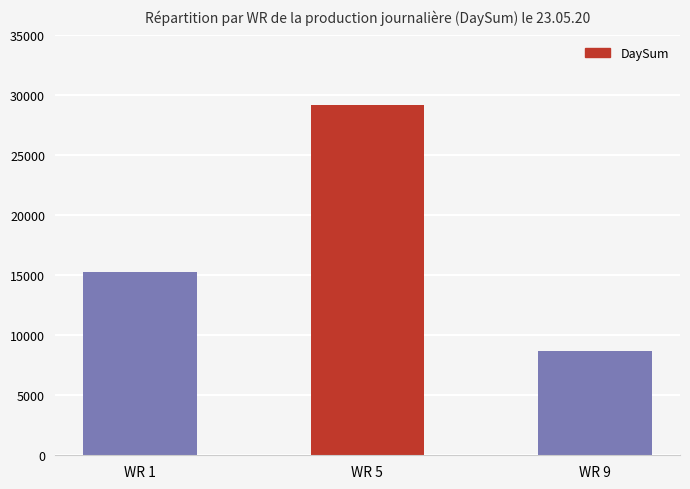

How many distinct data groups are displayed?

1